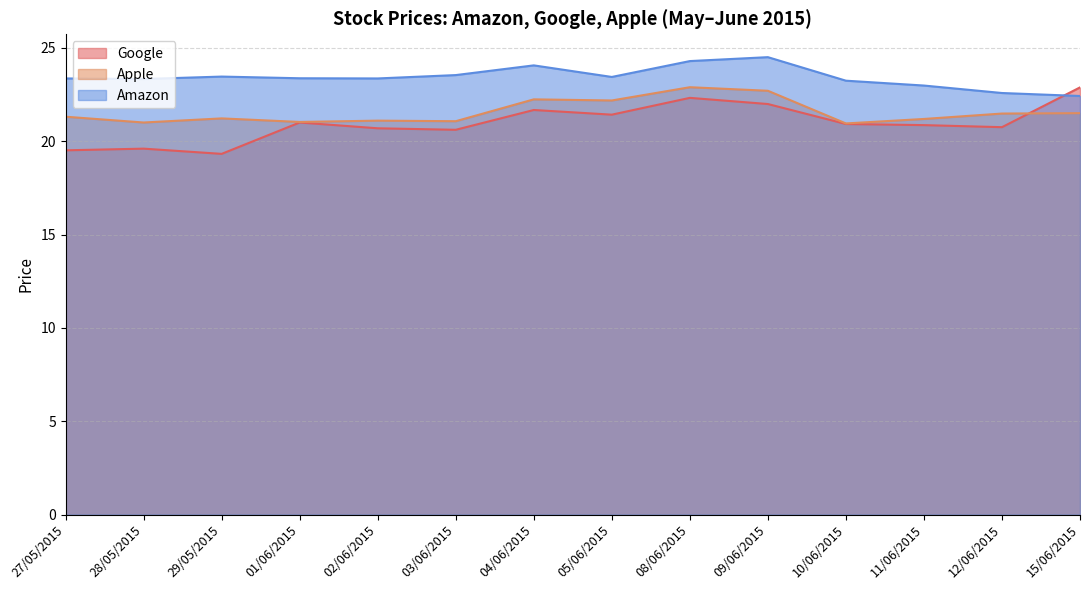

Reading left to right, list all the values displayed in this chart.

Google: 19.5	19.6	19.3	21.0	20.7	20.6	21.7	21.4	22.3	22.0	20.9	20.9	20.8	22.9
Apple: 21.3	21.0	21.2	21.0	21.1	21.1	22.2	22.2	22.9	22.7	20.9	21.2	21.5	21.5
Amazon: 23.4	23.3	23.5	23.4	23.4	23.5	24.1	23.4	24.3	24.5	23.2	23.0	22.6	22.4